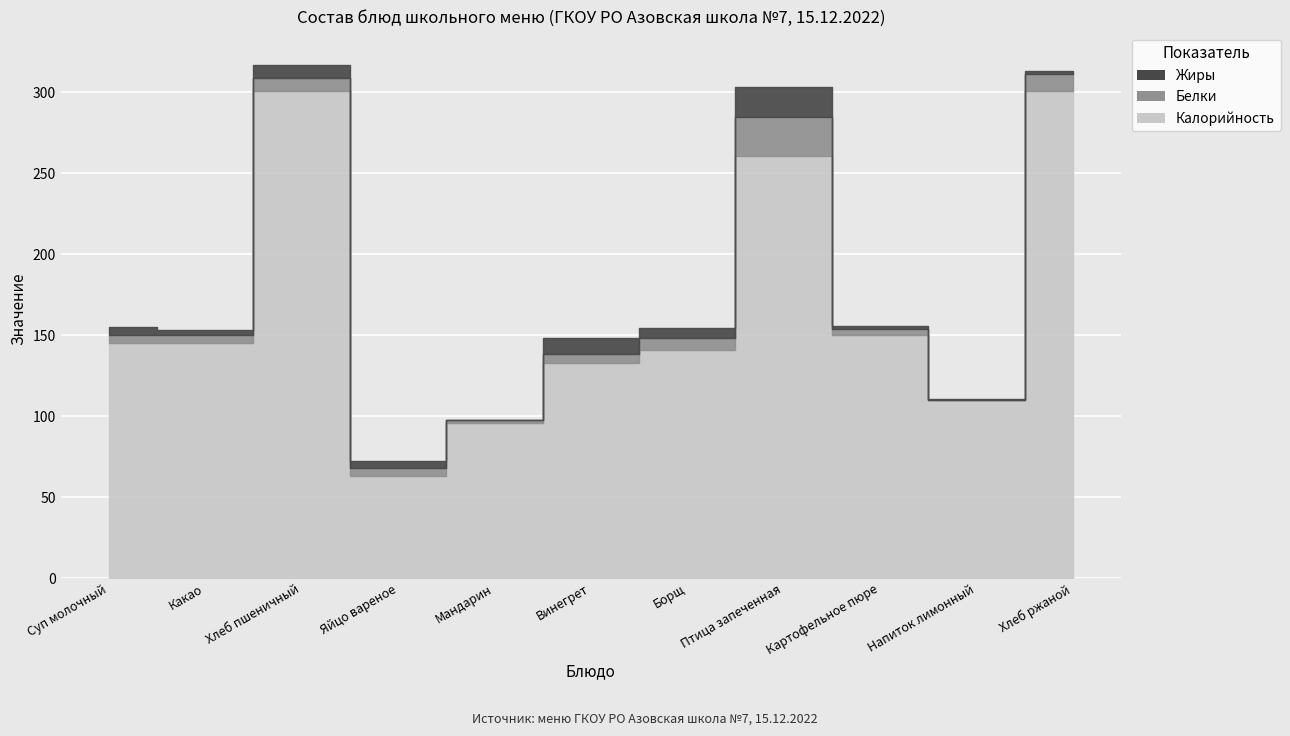

The value of Калорийность at Борщ is 97.7. True or false?

False